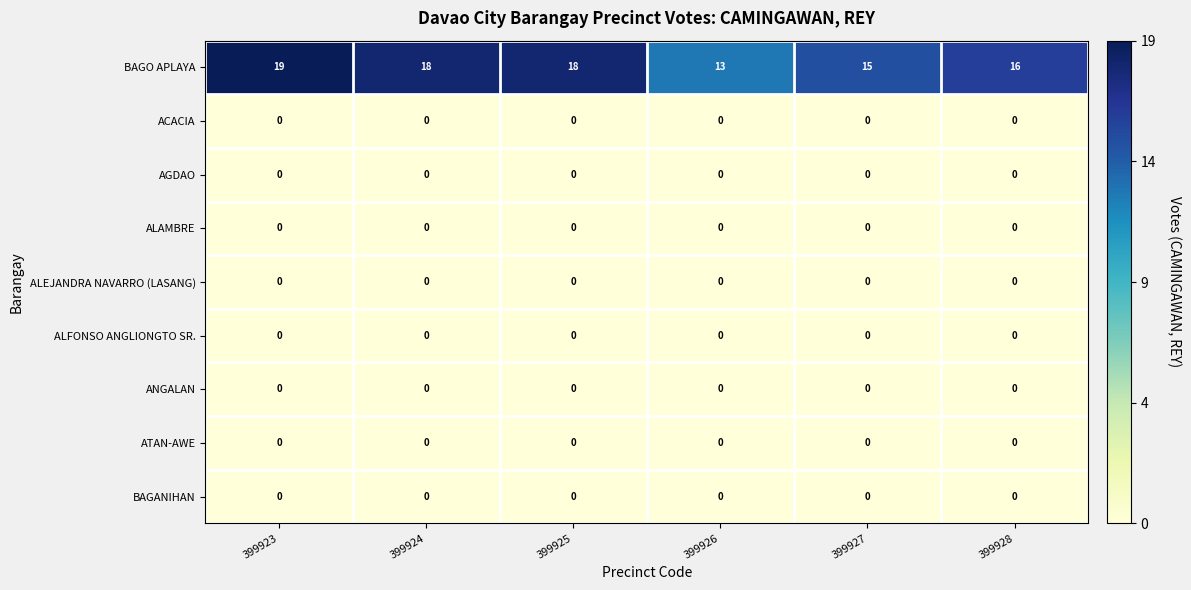

Which series has the widest spread of values?

BAGO APLAYA